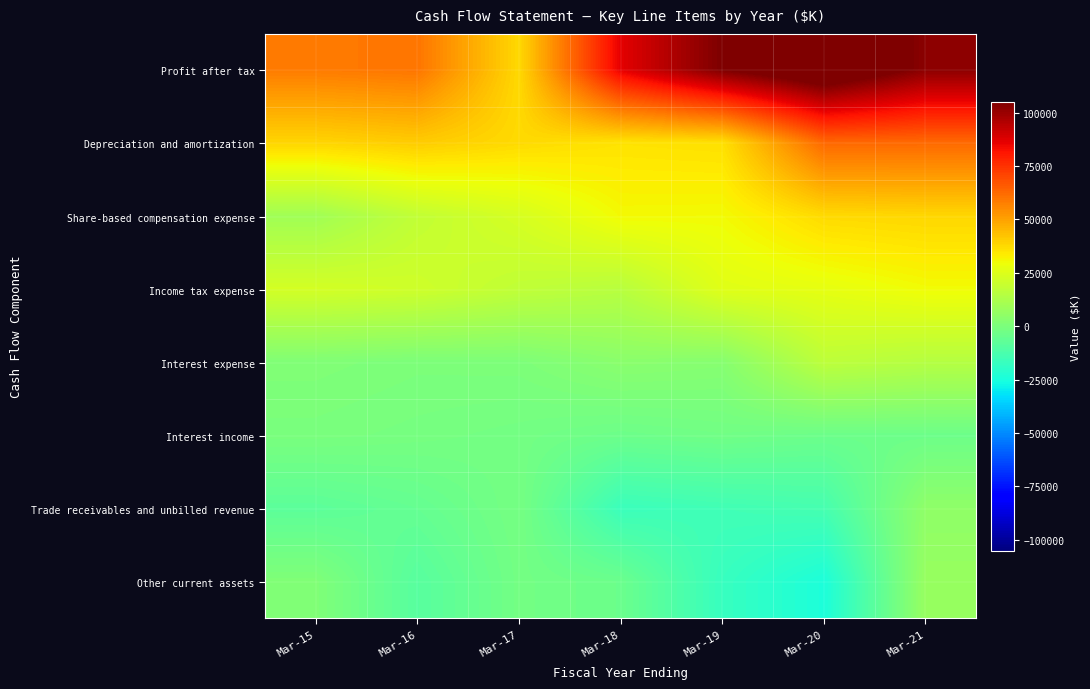

How many data points does each series have?

7